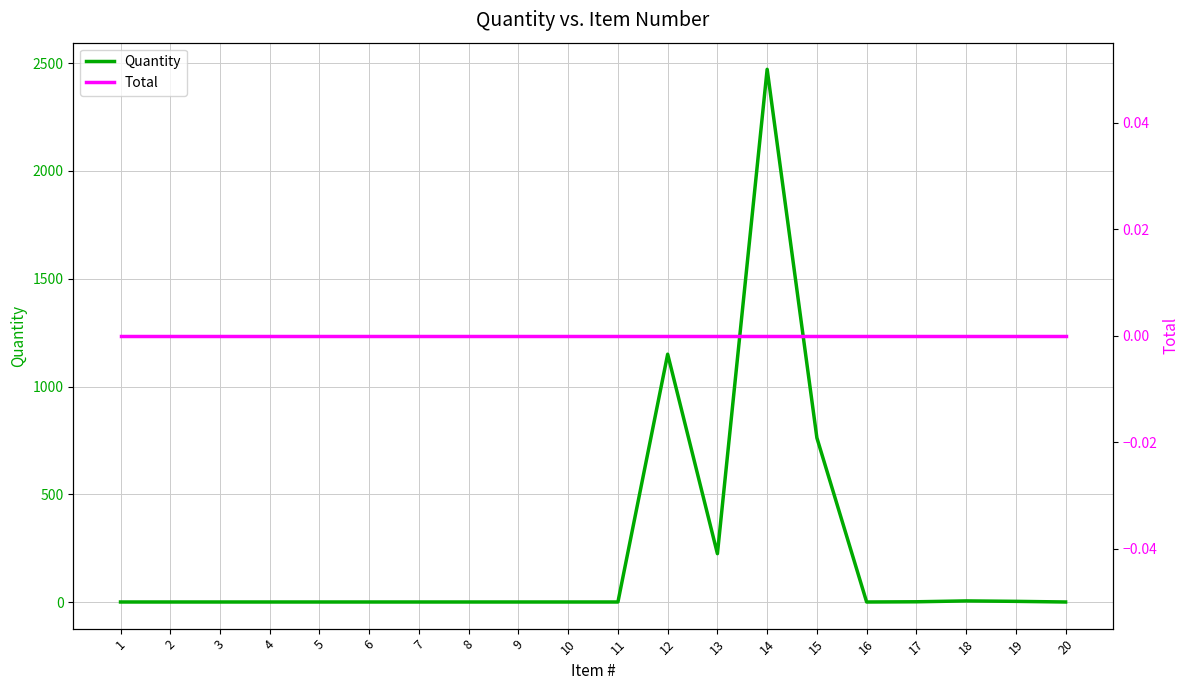

Reading right to left, extract all data points from this chart.

Quantity: 1	4	6	2	1	762	2471	225	1150	1	1	1	1	1	1	1	1	1	1	1
Total: 0	0	0	0	0	0	0	0	0	0	0	0	0	0	0	0	0	0	0	0